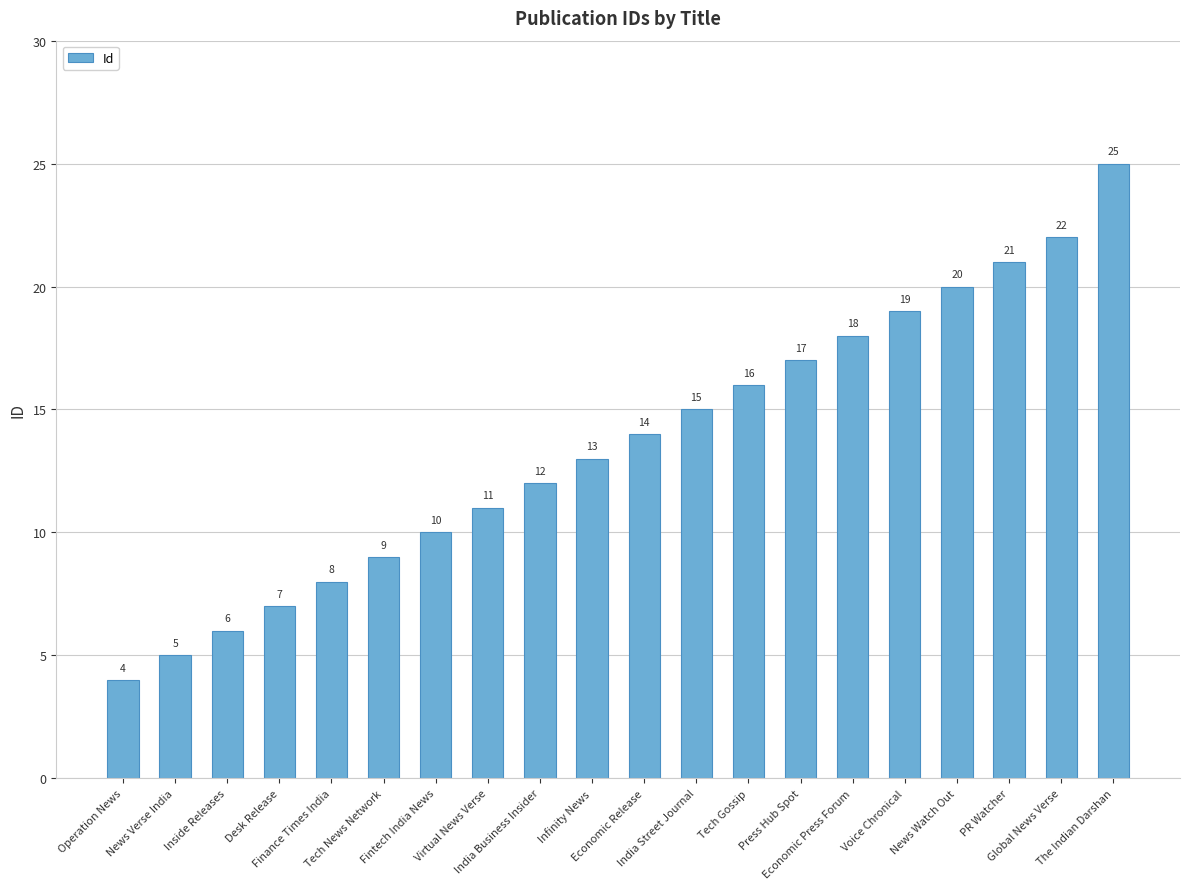

List the labels in order of value, largest first.

The Indian Darshan, Global News Verse, PR Watcher, News Watch Out, Voice Chronical, Economic Press Forum, Press Hub Spot, Tech Gossip, India Street Journal, Economic Release, Infinity News, India Business Insider, Virtual News Verse, Fintech India News, Tech News Network, Finance Times India, Desk Release, Inside Releases, News Verse India, Operation News